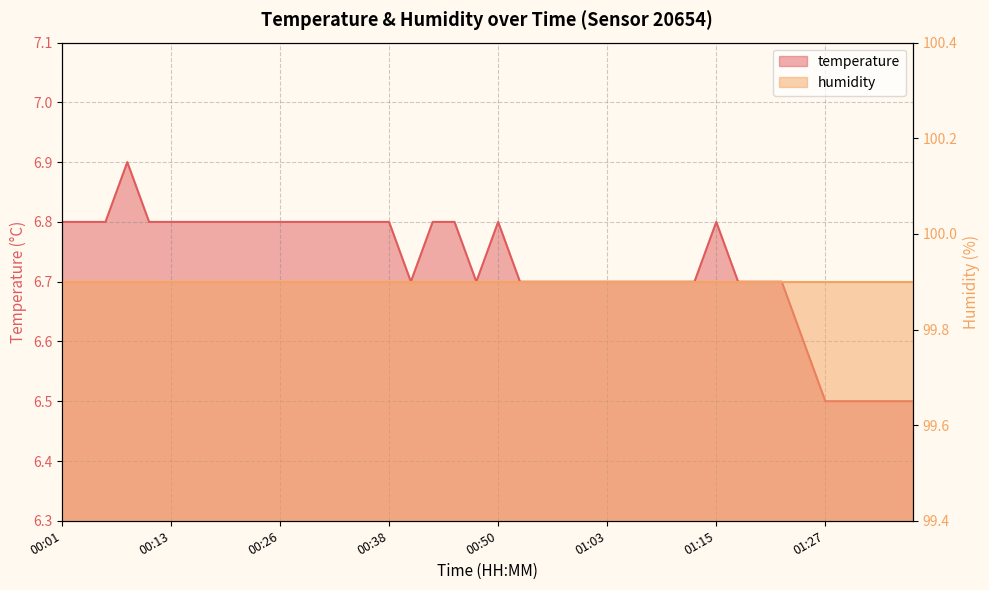

True or false: the data shows 4.0 at 01:20.

False